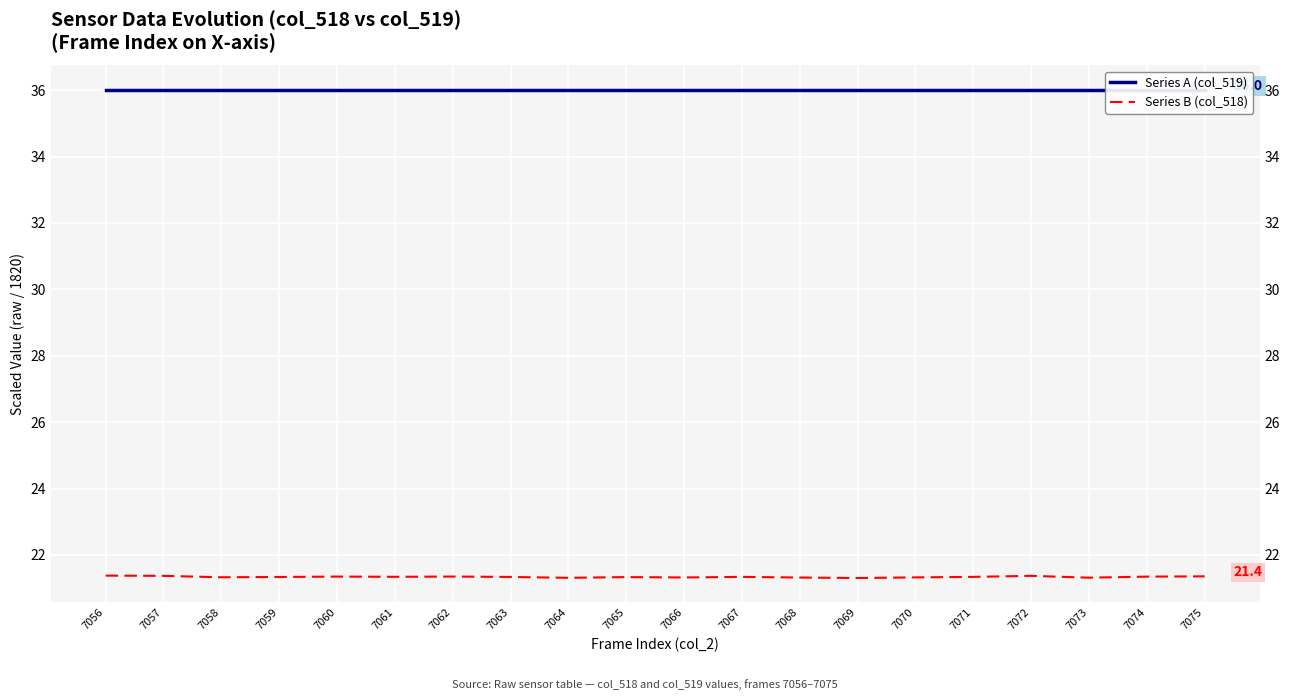

At how many categories does at least one series exceed 29?

20